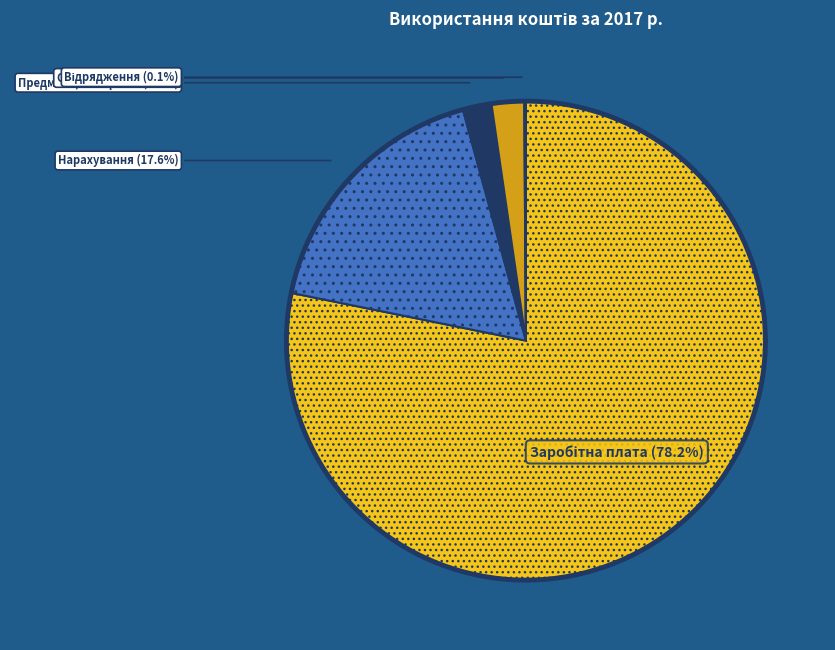

What is the change in value from Предмети, матеріали, обладнання та інвентар to Оплата послуг (крім комунальних)?

+5412.2